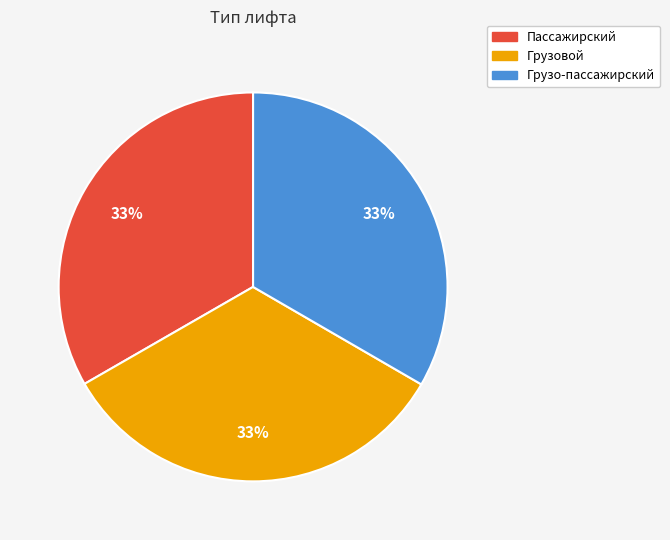

Does Грузовой account for over 50% of the chart?

No